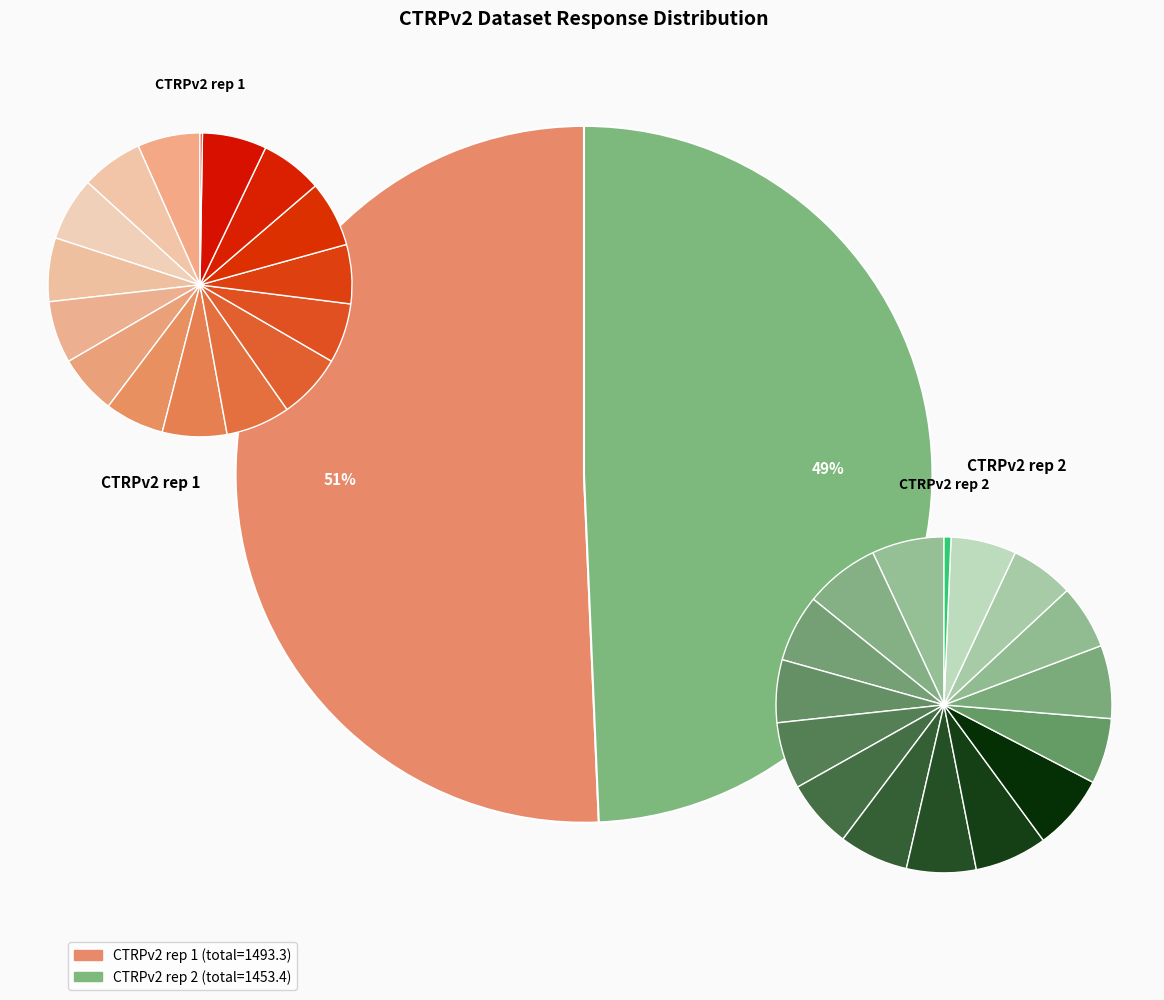

Does 2 represent more than half of the total?

No